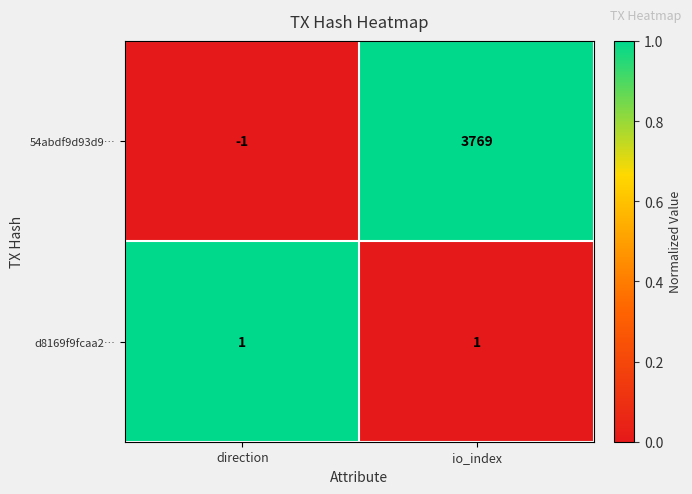

The value of 54abdf9d93d9… at io_index is 1353. True or false?

False